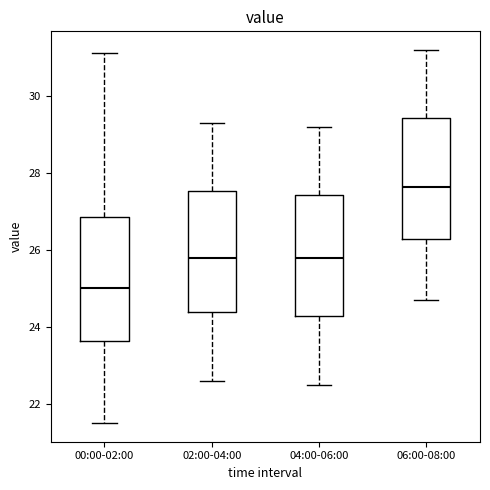

Reading left to right, transcribe this box plot: for each box, give where its median line is, the range the box spans, and where its two whiskers end, as read against the y-axis. The values are not printed on the chart, so give them approximately, as read against the axis.

00:00-02:00: median 25.0, box 23.6 to 26.8, whiskers 21.6 to 31.2
02:00-04:00: median 25.8, box 24.4 to 27.6, whiskers 22.6 to 29.4
04:00-06:00: median 25.8, box 24.2 to 27.4, whiskers 22.6 to 29.2
06:00-08:00: median 27.6, box 26.2 to 29.4, whiskers 24.8 to 31.2